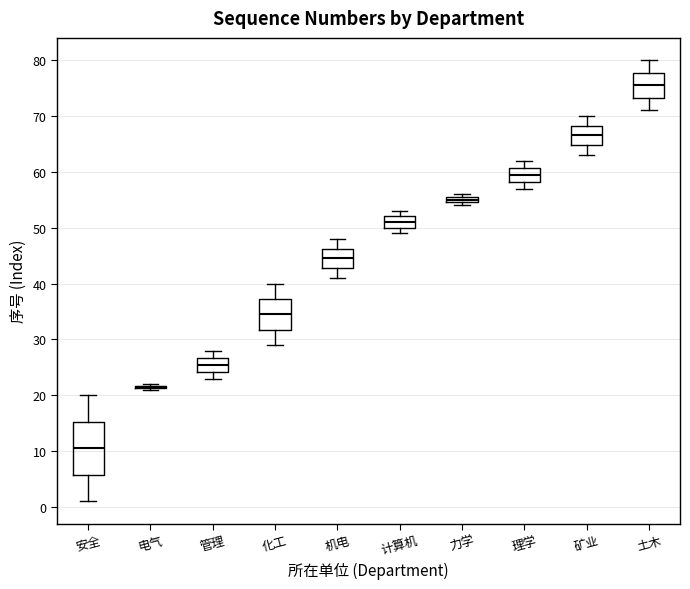

Where is the lower edge of the box for 矿业 on the y-axis? The values are not printed on the chart, so give them approximately, as read against the axis.

65